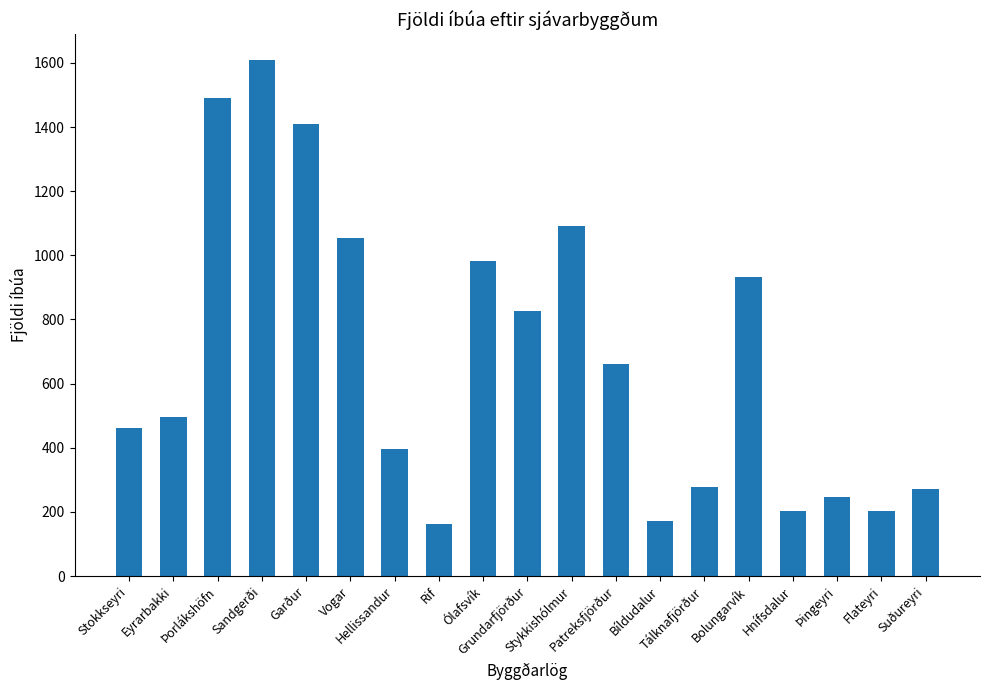

What is the difference between the maximum and minimum values?

1448